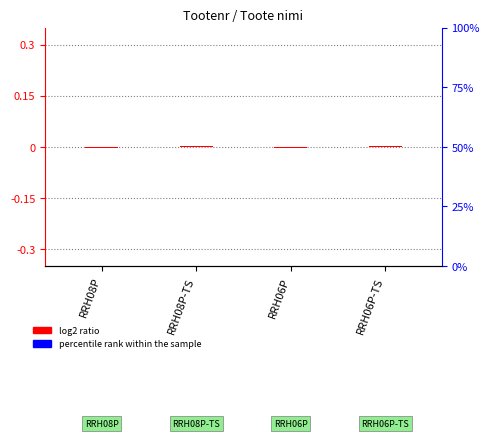

How many values in log2 ratio are below zero?

2